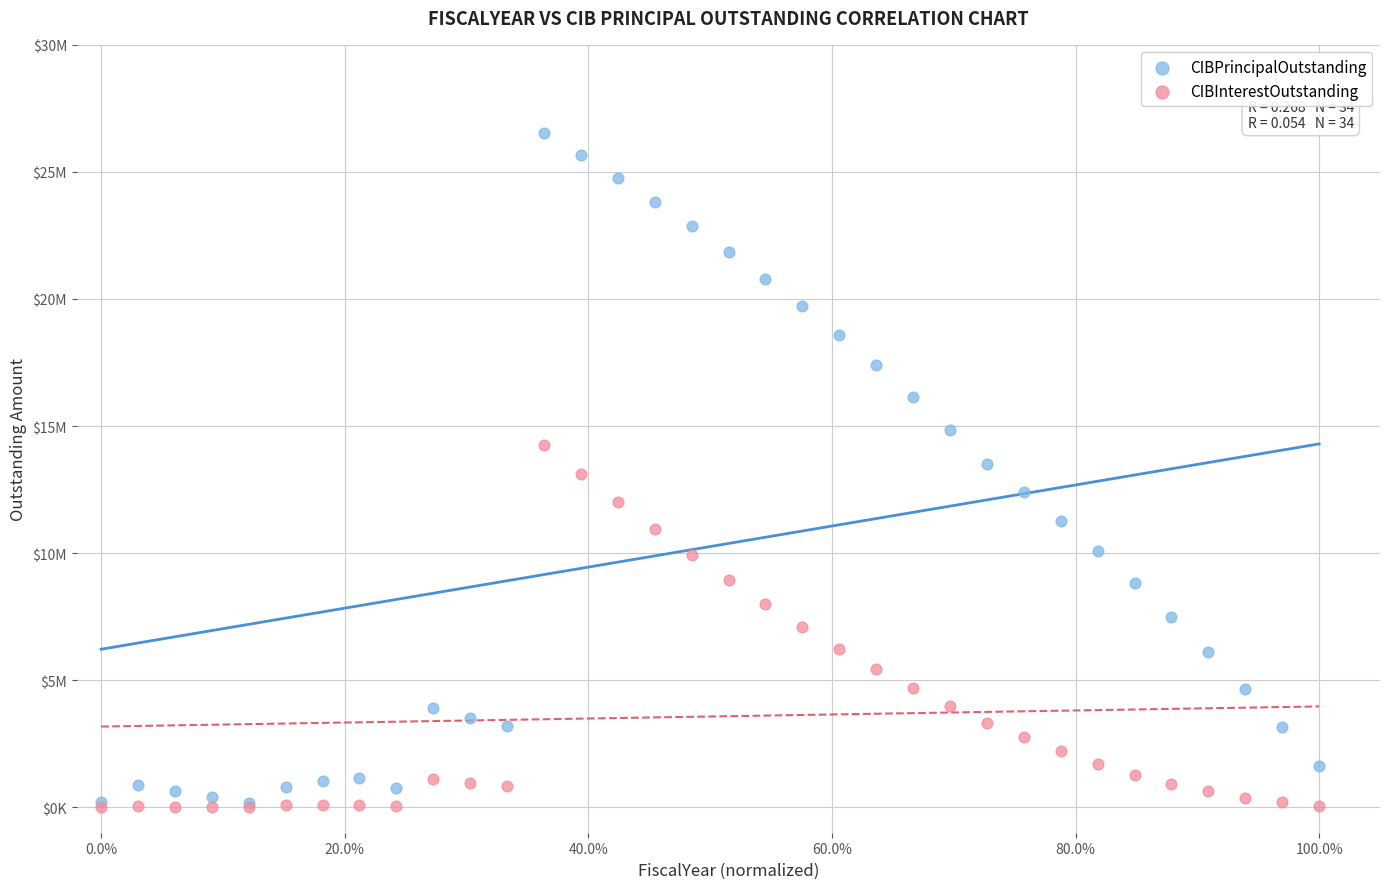

What are all the series names shown in the legend?

CIBPrincipalOutstanding, CIBInterestOutstanding